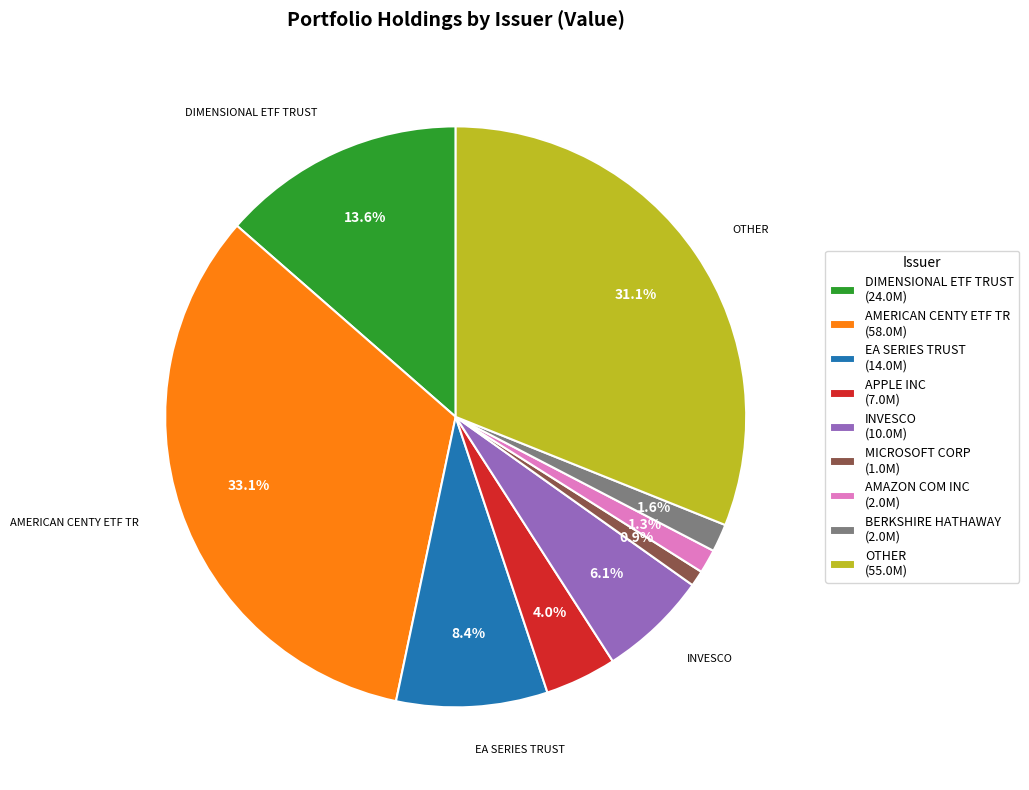

How many segments does this pie chart have?

9